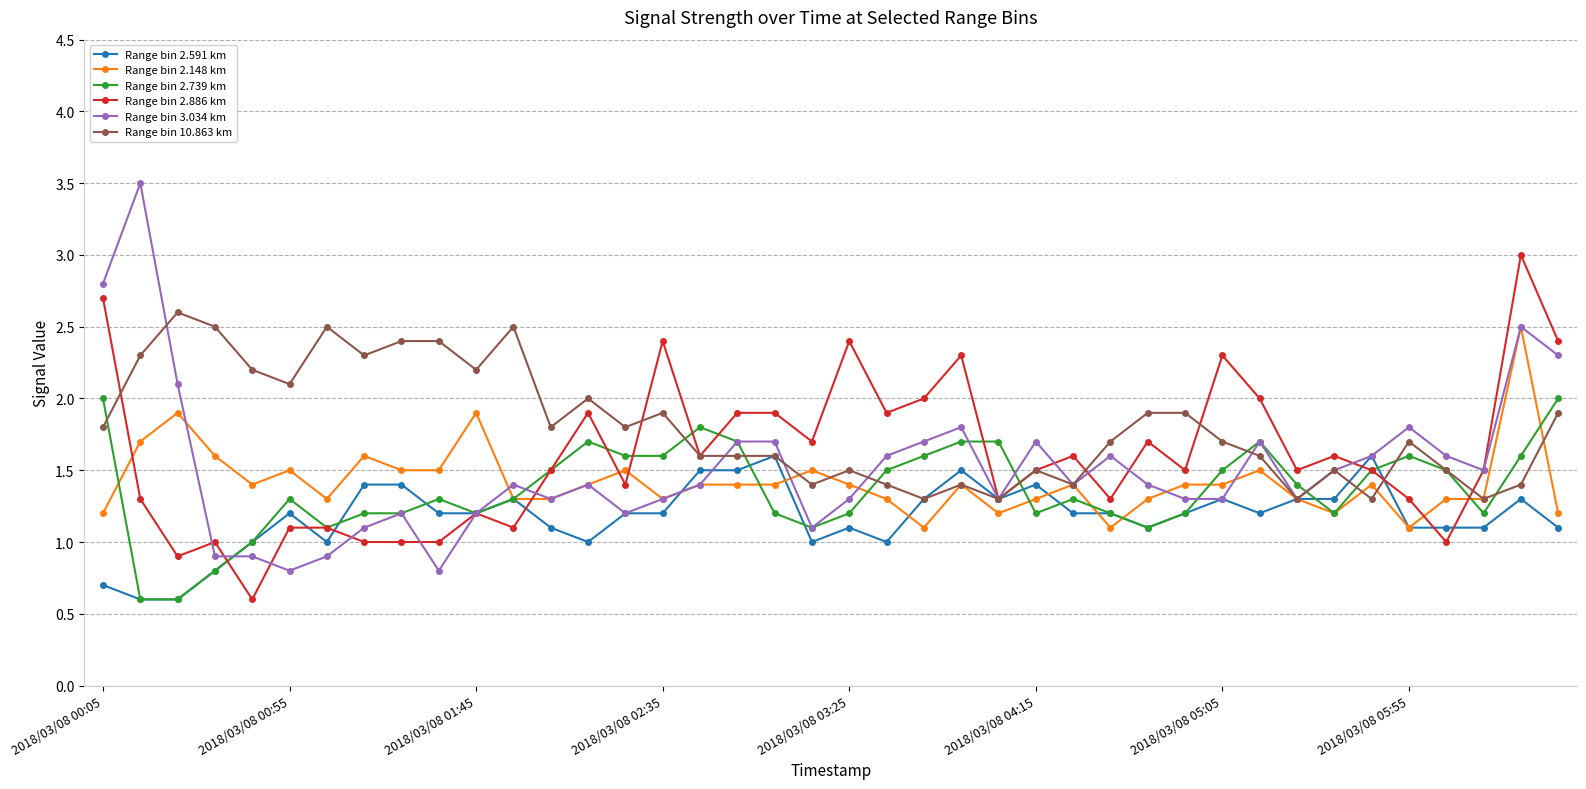

How many lines are shown in the chart?

6